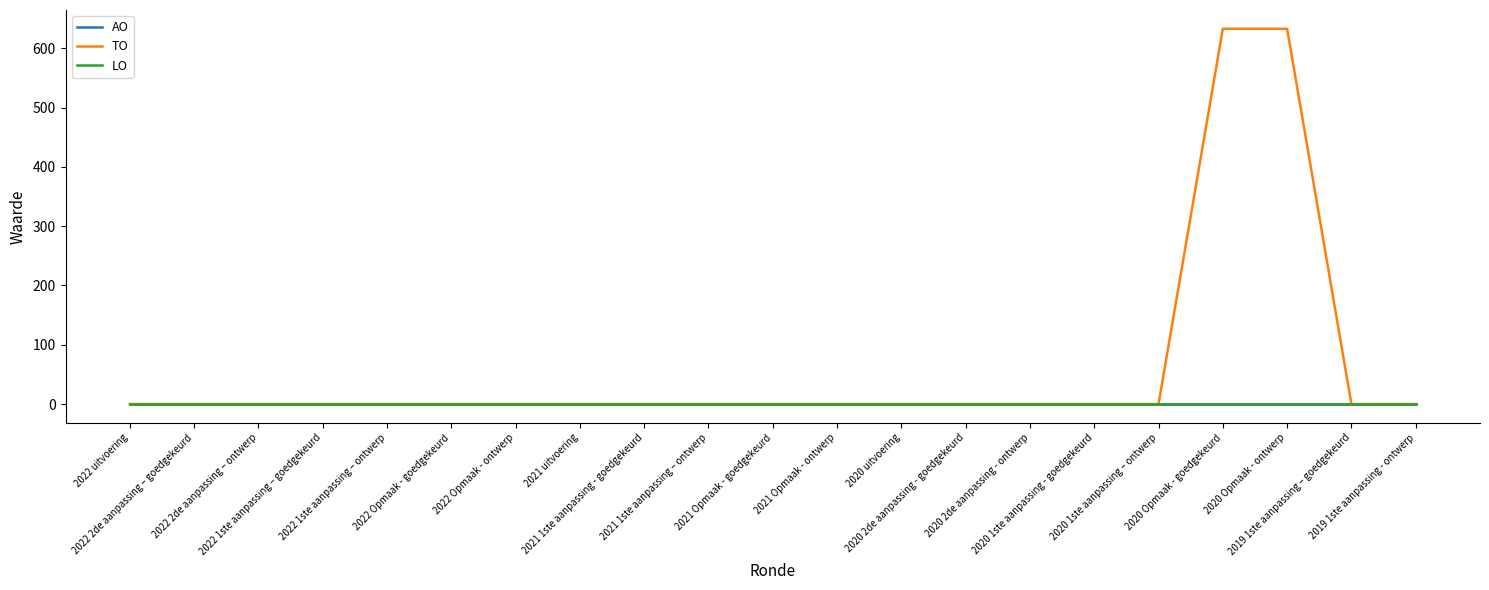

Is this an area chart (filled region under the line)?

No